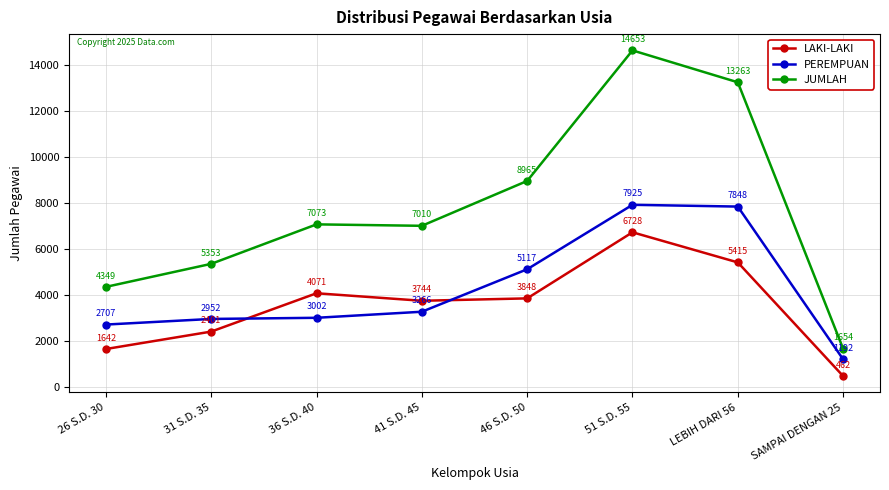

What is the total value across all series at 31 S.D. 35?

10706